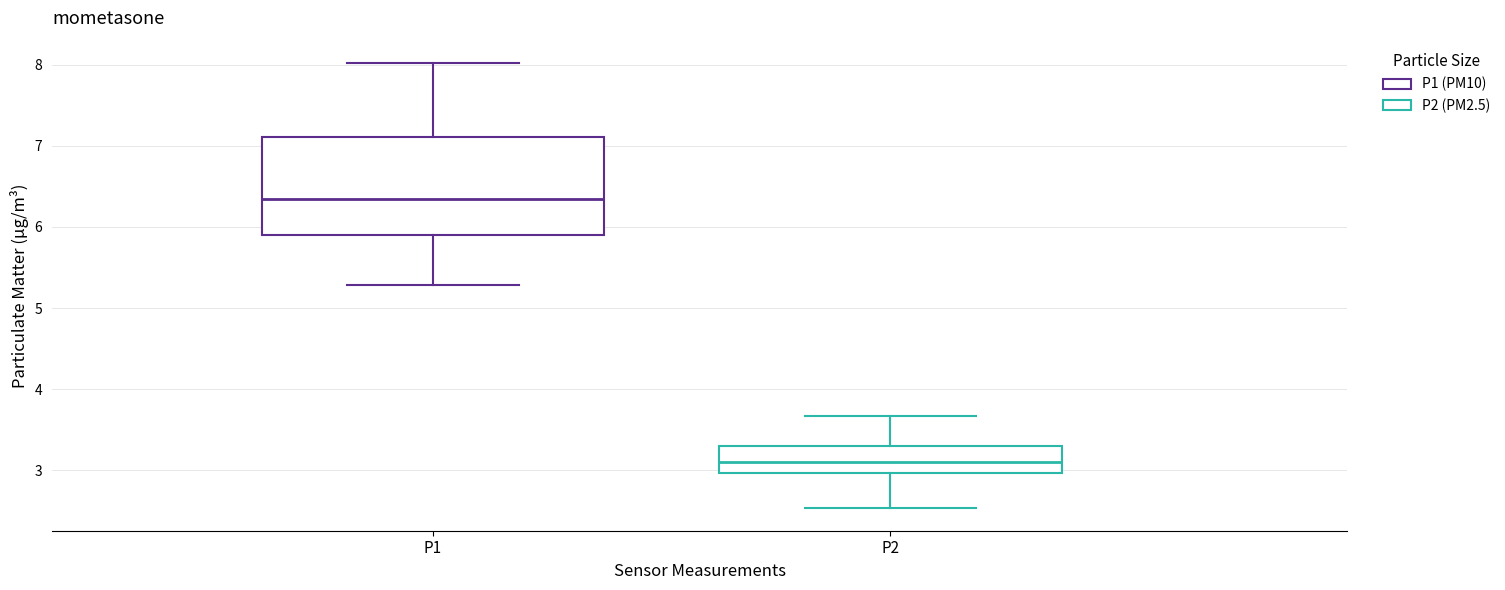

Reading left to right, transcribe this box plot: for each box, give where its median line is, the range the box spans, and where its two whiskers end, as read against the y-axis. The values are not printed on the chart, so give them approximately, as read against the axis.

P1: median 6.3, box 5.9 to 7.1, whiskers 5.3 to 8.0
P2: median 3.1, box 3.0 to 3.3, whiskers 2.5 to 3.7